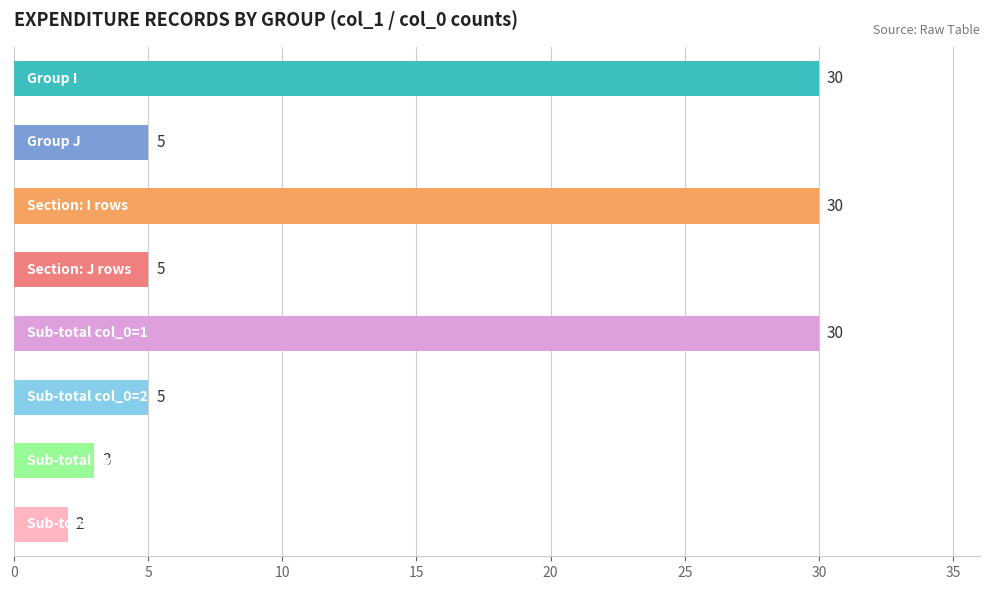

What is the maximum value shown in the chart?

30